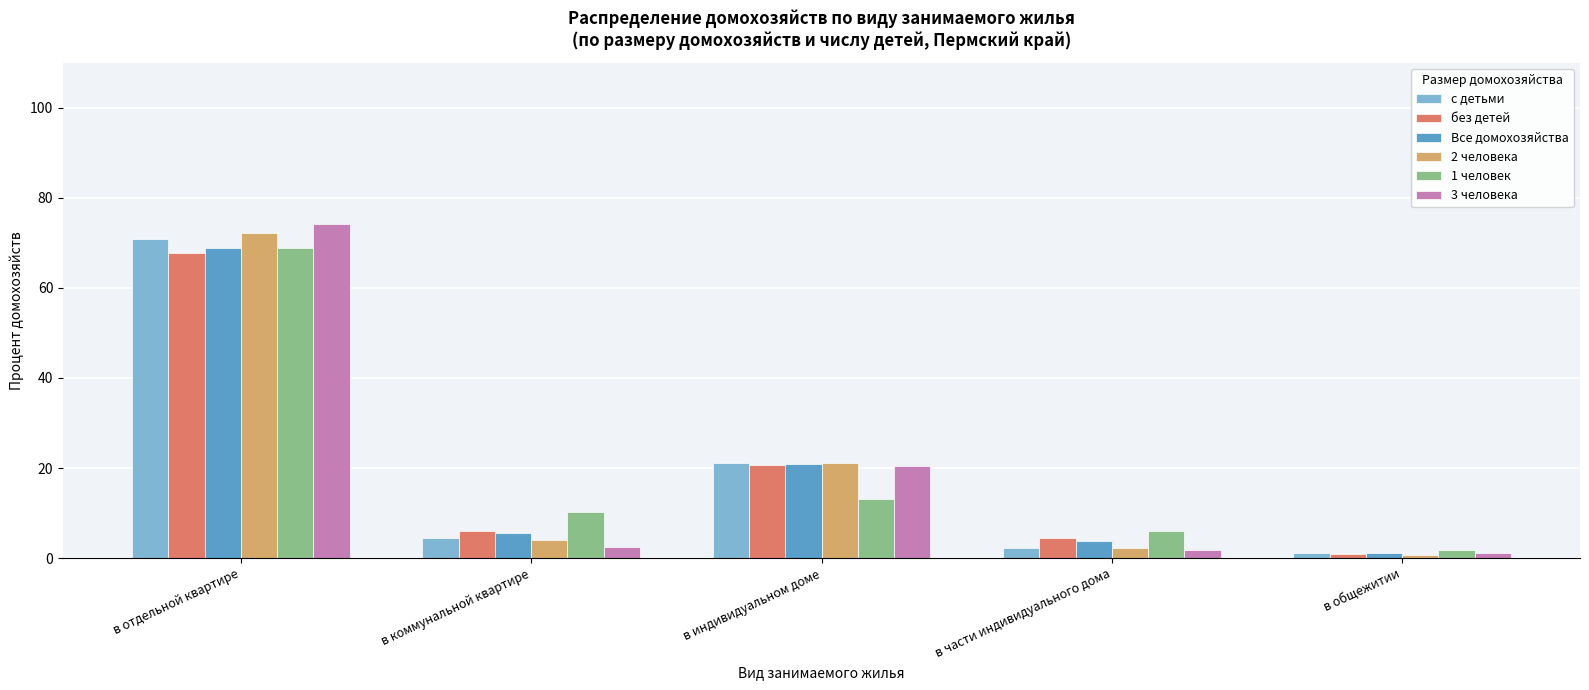

The 1 человек series shows 68.8 at в отдельной квартире. True or false?

True